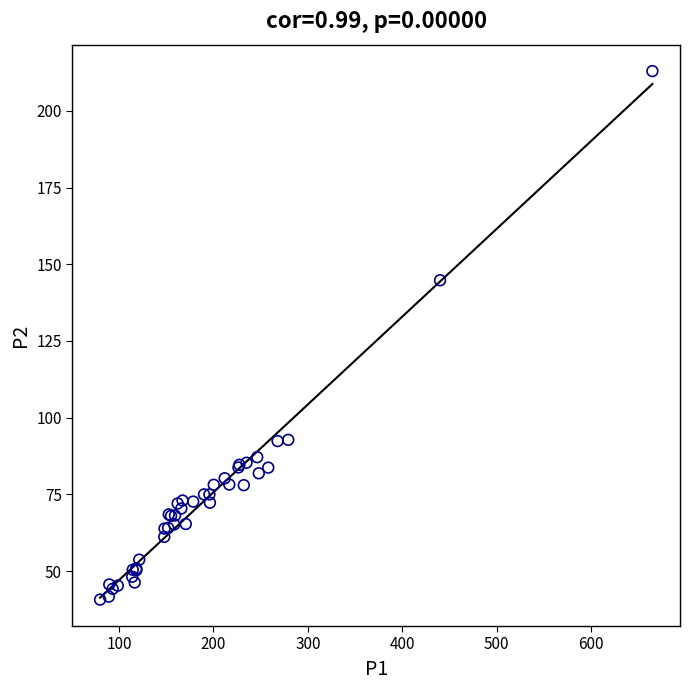

What Y value in the scatter plot is closest to 126?

144.8